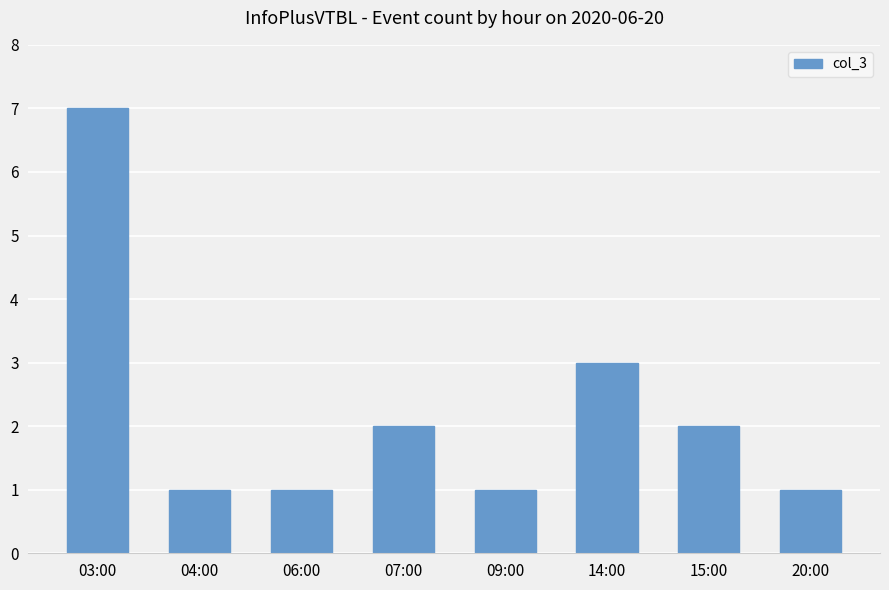

The value at 20:00 is 0. True or false?

False